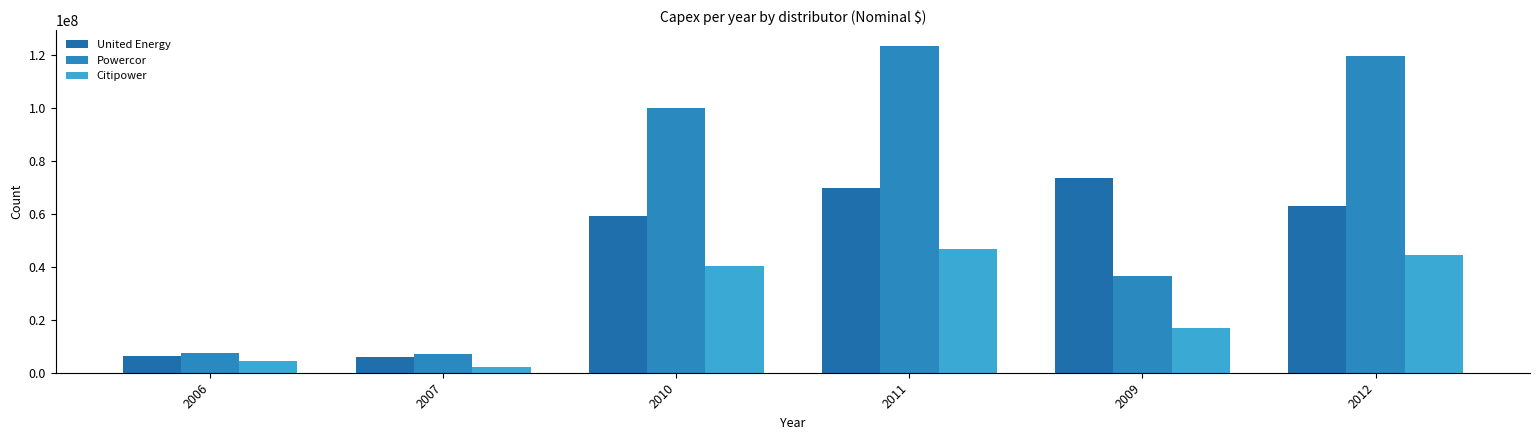

Which series has the largest total across all categories?

Powercor